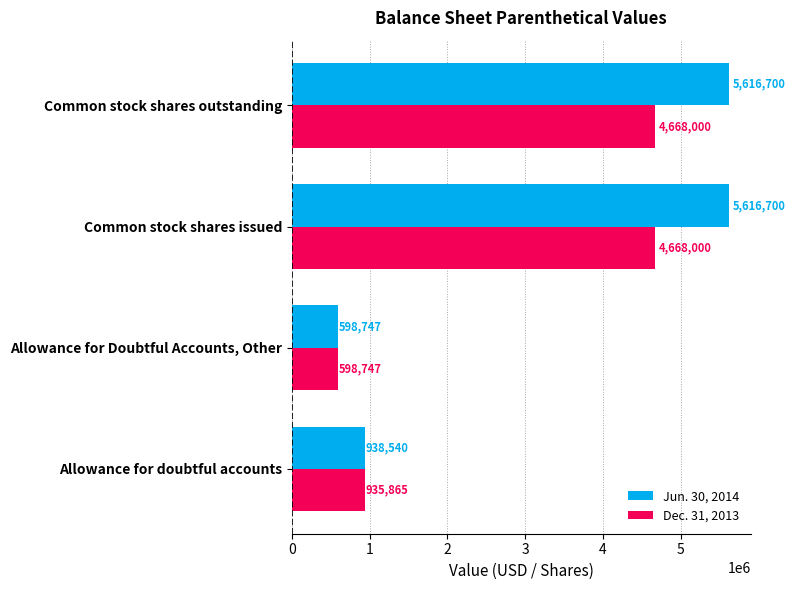

What is the spread (max minus min) of values at Allowance for doubtful accounts?

2675